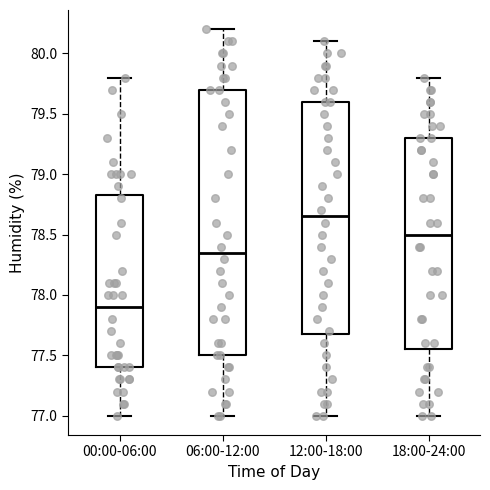

Which box is the tallest, from its lower edge to its upper edge?

06:00-12:00